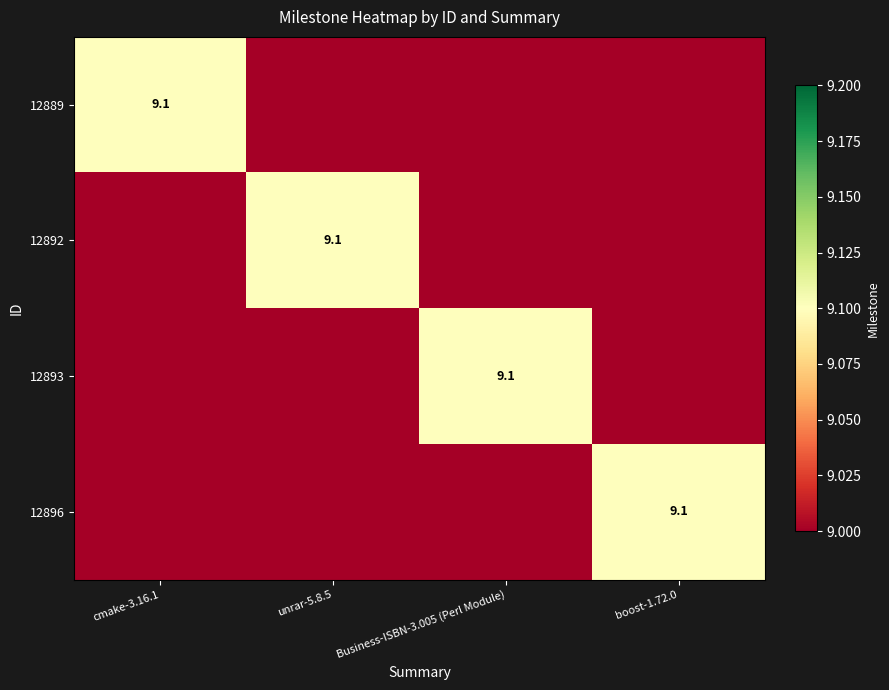

The 12893 series shows 2.0 at cmake-3.16.1. True or false?

False